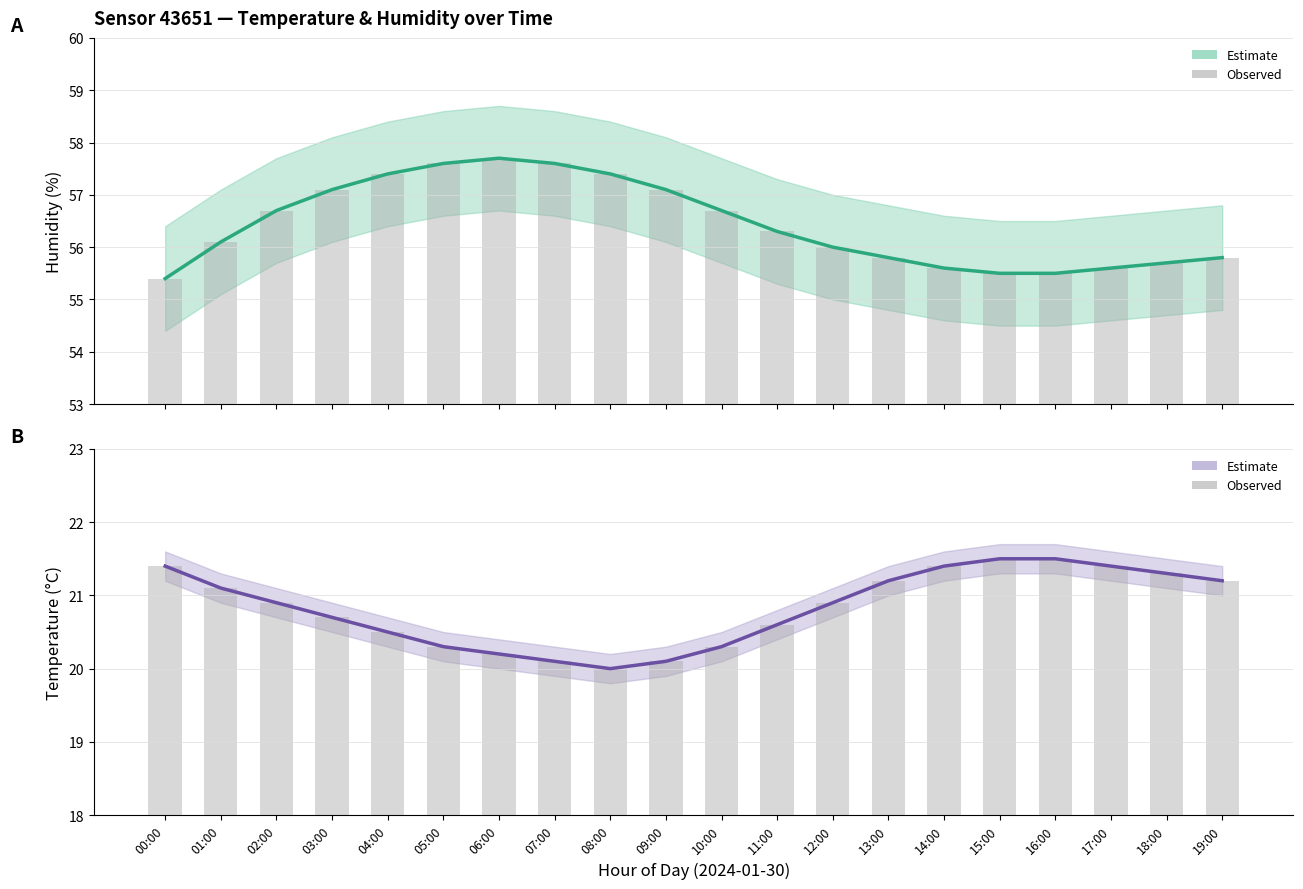

The Observed humidity series shows 57.6 at 07:00. True or false?

True